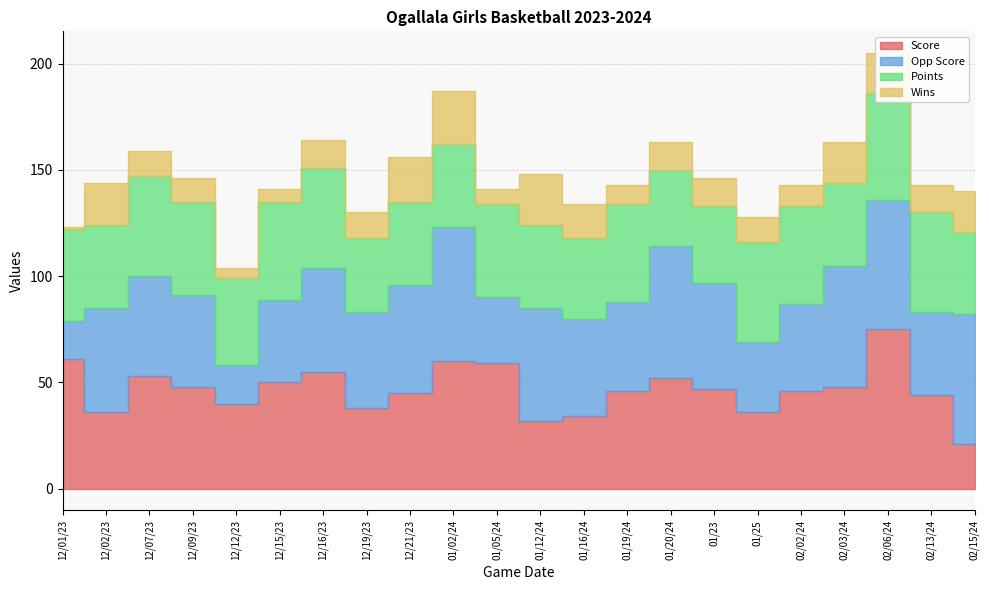

What is the spread (max minus min) of values at 01/23?

37